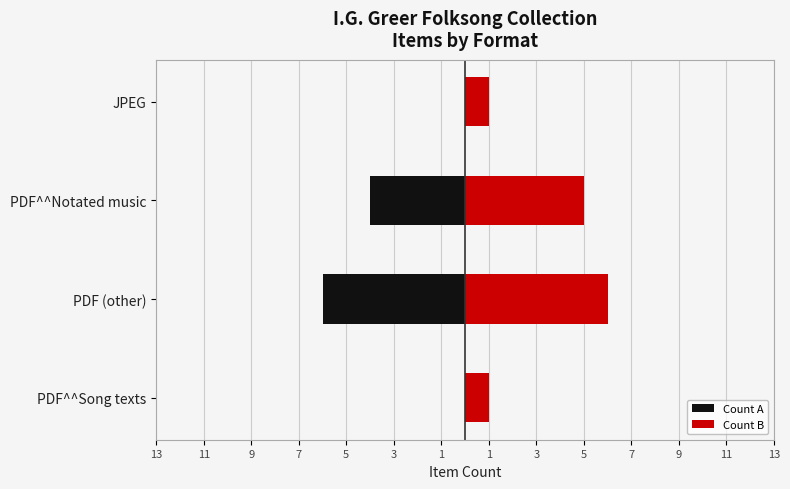

Which series has the largest range (max minus min)?

Count A